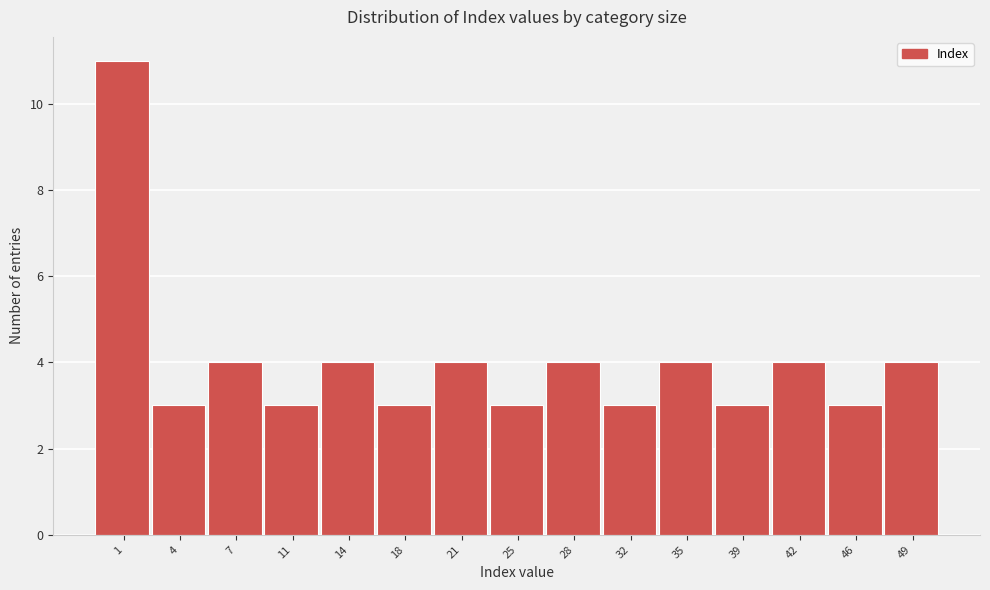

Reading left to right, what are all the values shown in this chart?

1=11	4=3	7=4	11=3	14=4	18=3	21=4	25=3	28=4	32=3	35=4	39=3	42=4	46=3	49=4